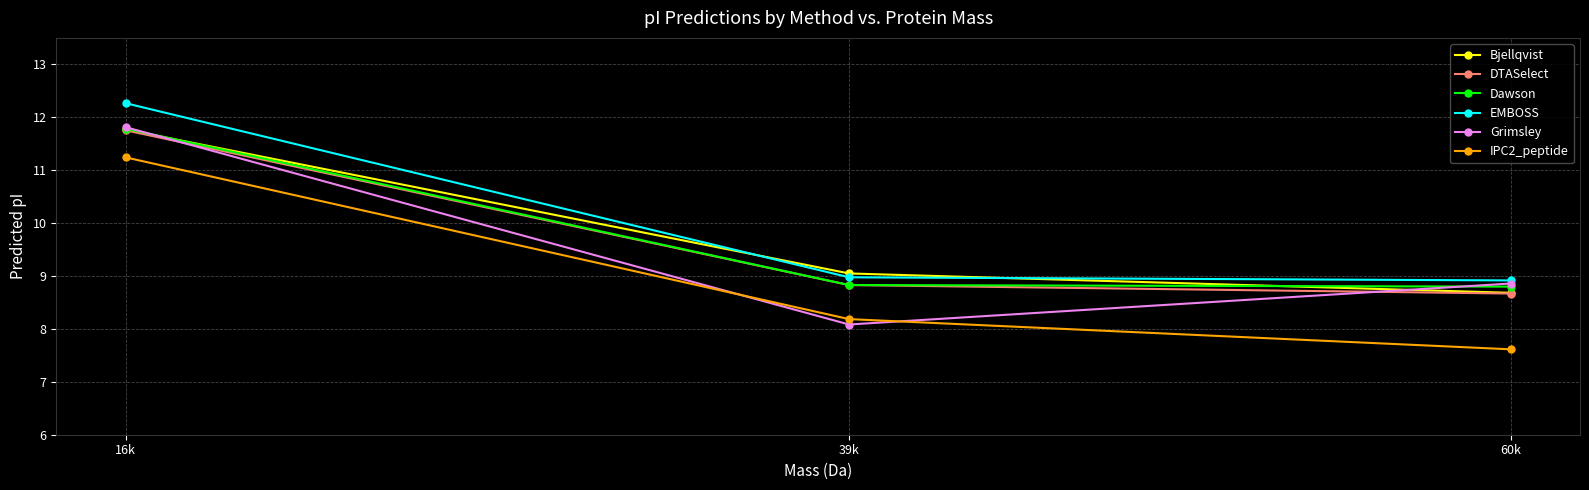

Is it true that Dawson equals 8.8 at 39k?

True